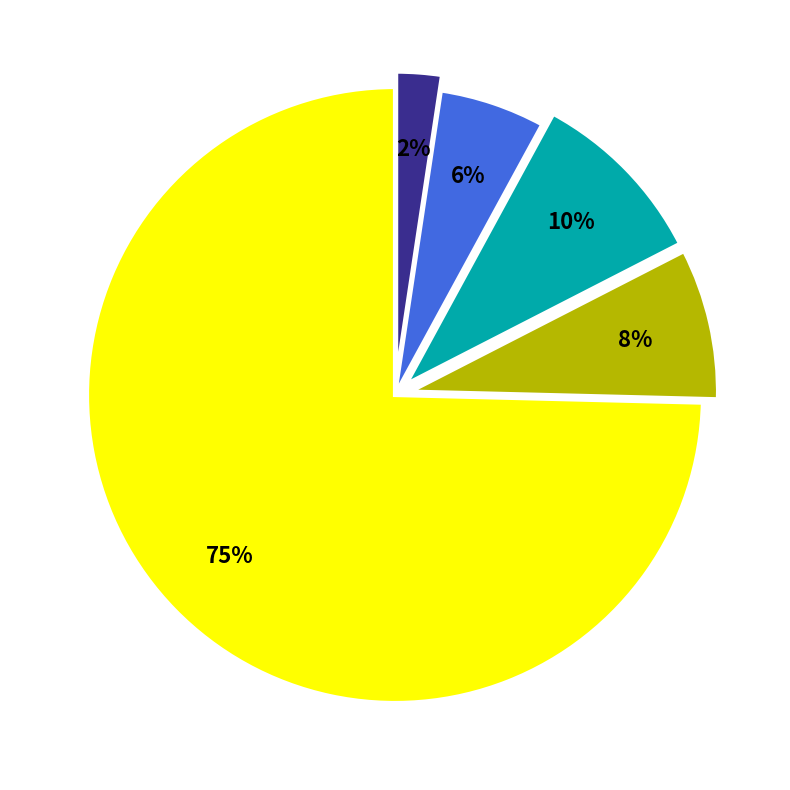

Does any single category account for the majority?

Yes